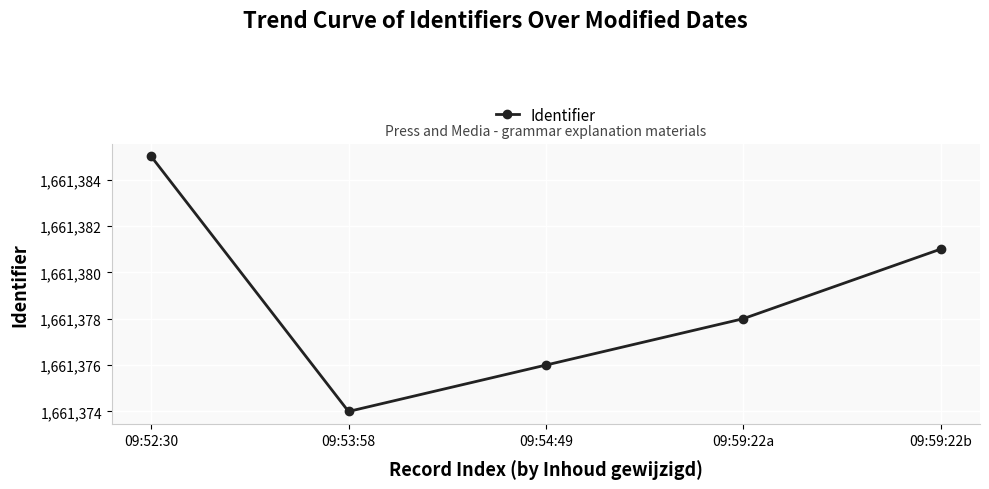

Reading left to right, what are all the values shown in this chart?

09:52:30=1661385	09:53:58=1661374	09:54:49=1661376	09:59:22a=1661378	09:59:22b=1661381